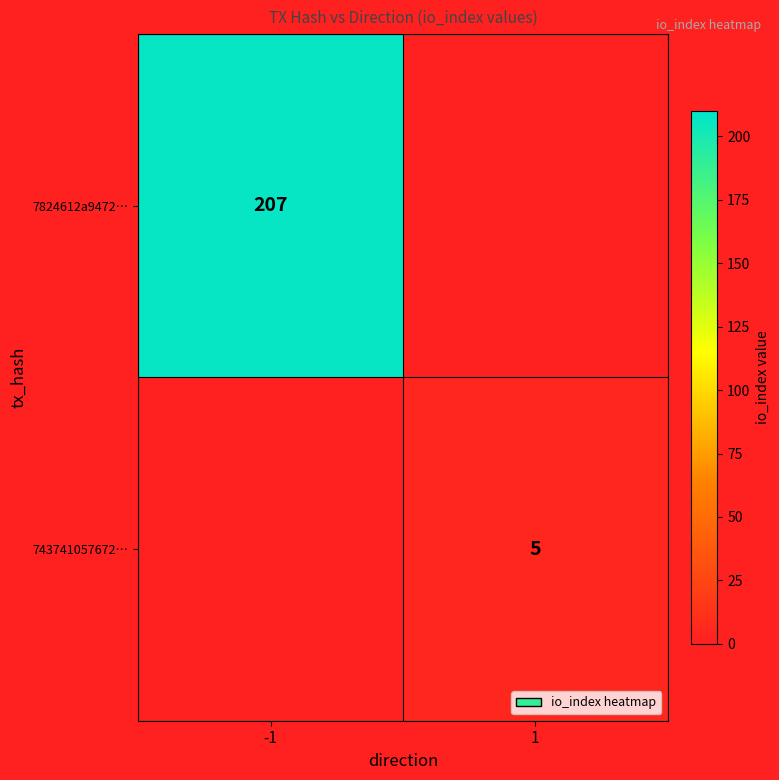

The value of 7824612a9472… at -1 is 345. True or false?

False